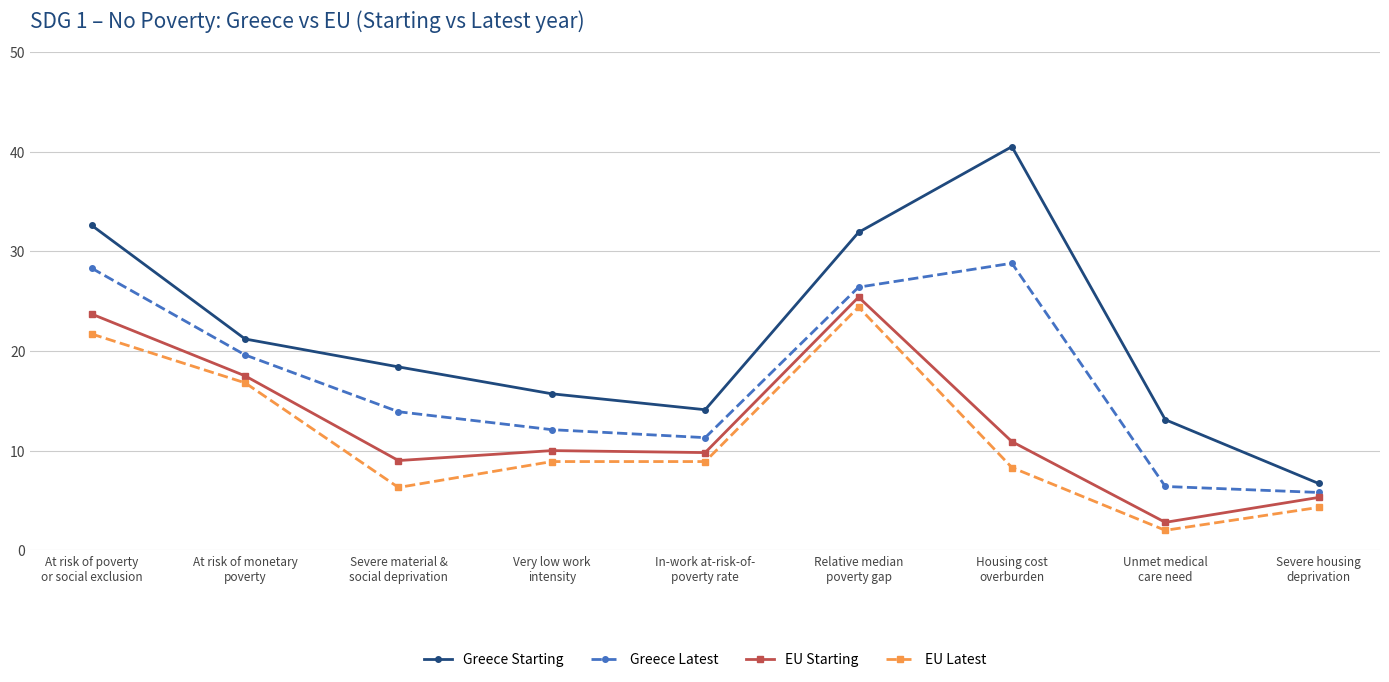

The Greece Starting series shows 32.6 at At risk of monetary
poverty. True or false?

False